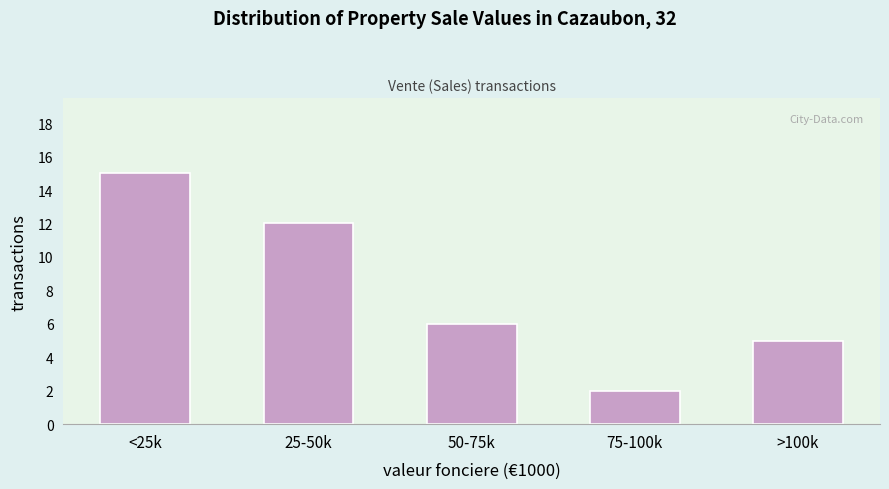

Reading left to right, what are all the values shown in this chart?

<25k=15	25-50k=12	50-75k=6	75-100k=2	>100k=5